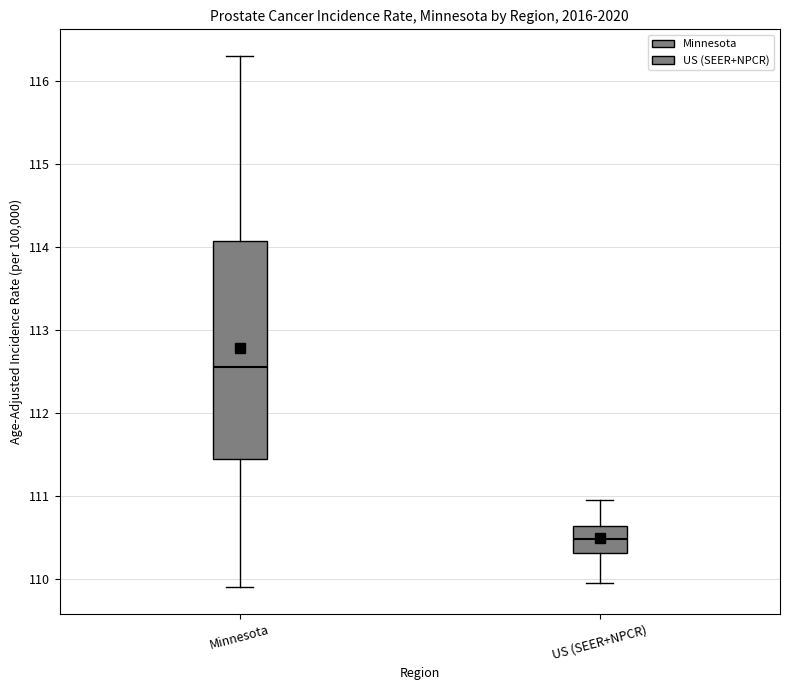

Reading left to right, read every box against the y-axis: the position of its median line, the range the box covers, and the ends of its whiskers. The values are not printed on the chart, so give them approximately, as read against the axis.

Minnesota: median 112.5, box 111.4 to 114.1, whiskers 109.9 to 116.3
US (SEER+NPCR): median 110.5, box 110.3 to 110.6, whiskers 110.0 to 111.0